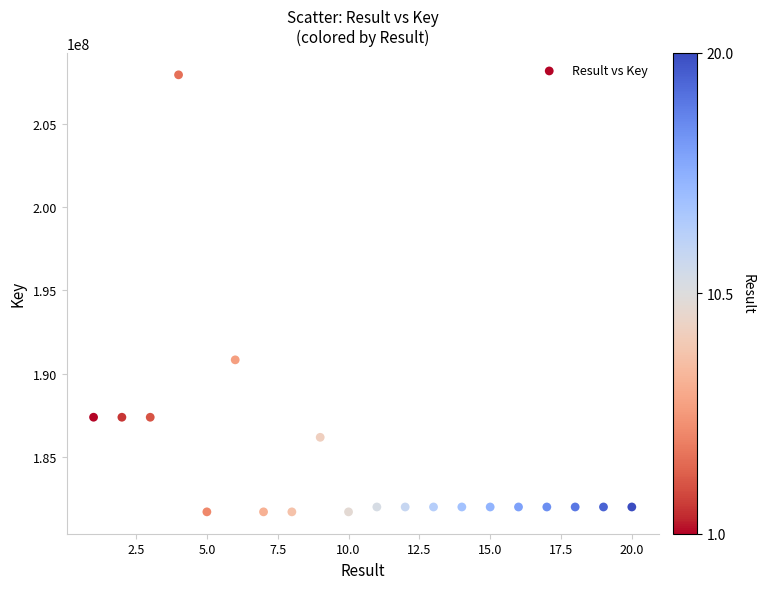

What Y value in the scatter plot is closest to 194823591?

190832084